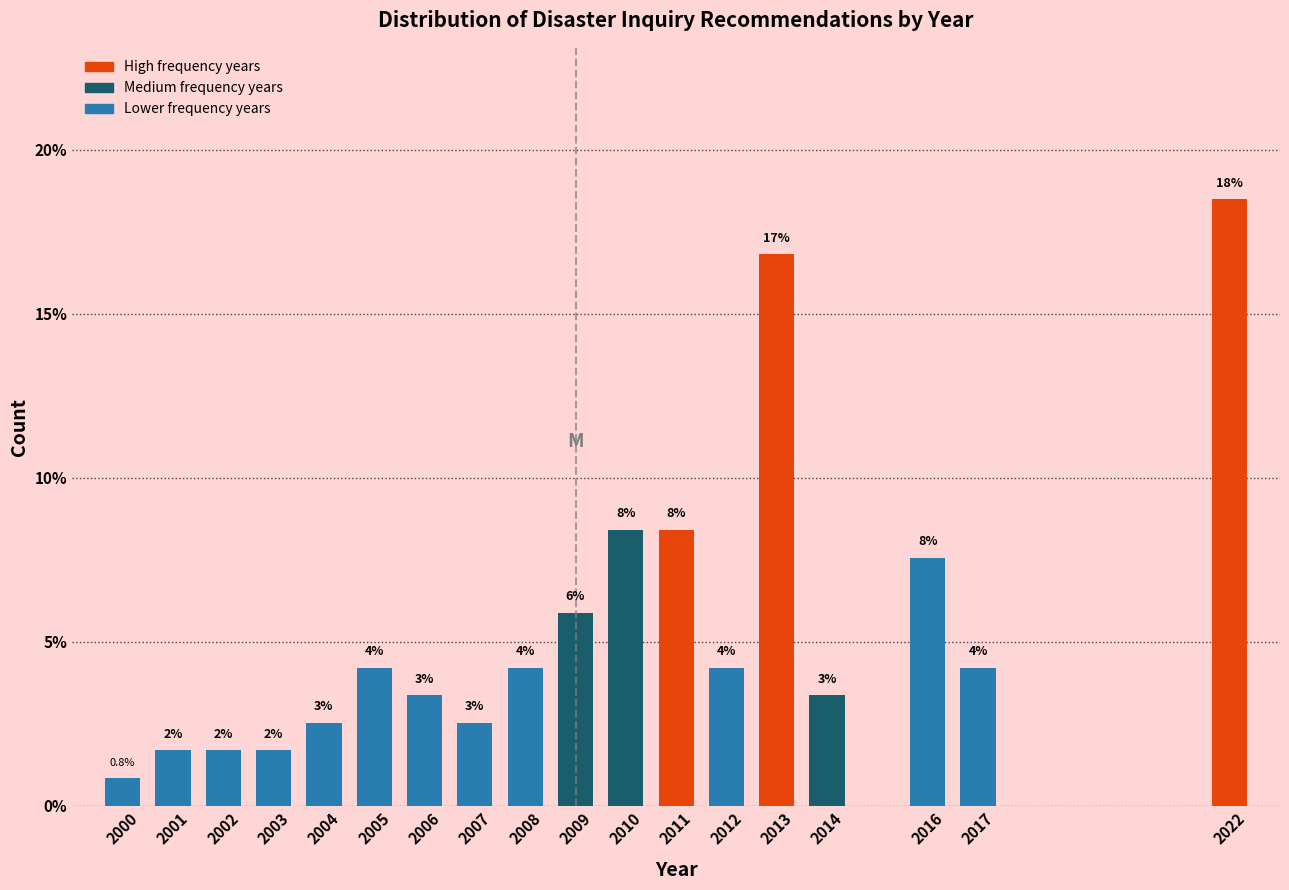

Are the bars horizontal?

No